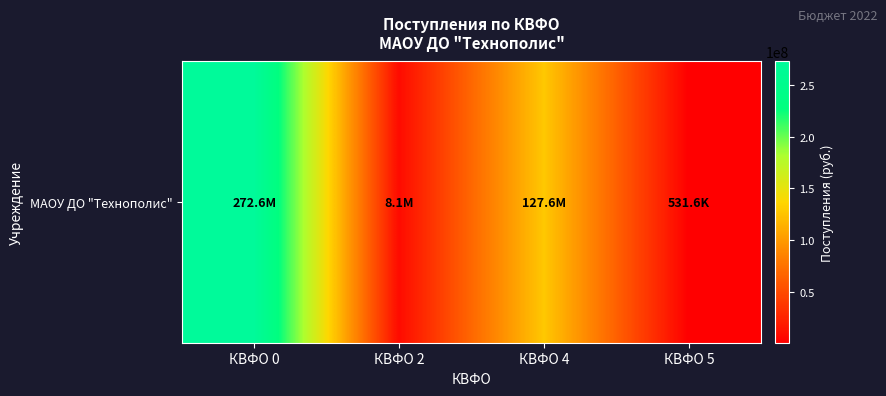

What is the average value?

102229739.3